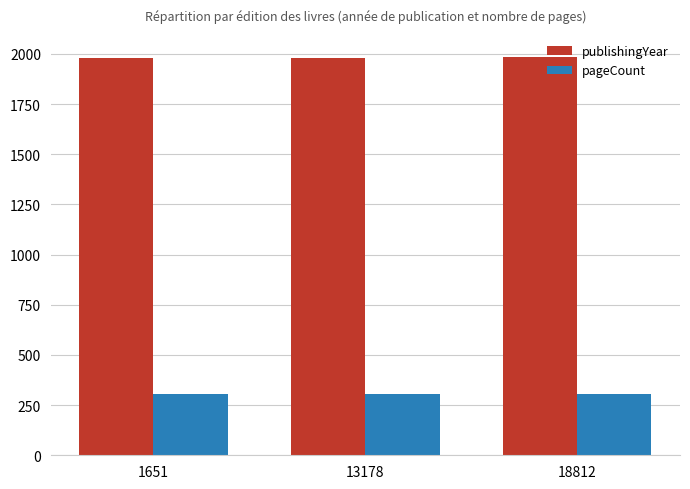

At how many categories does at least one series exceed 999?

3